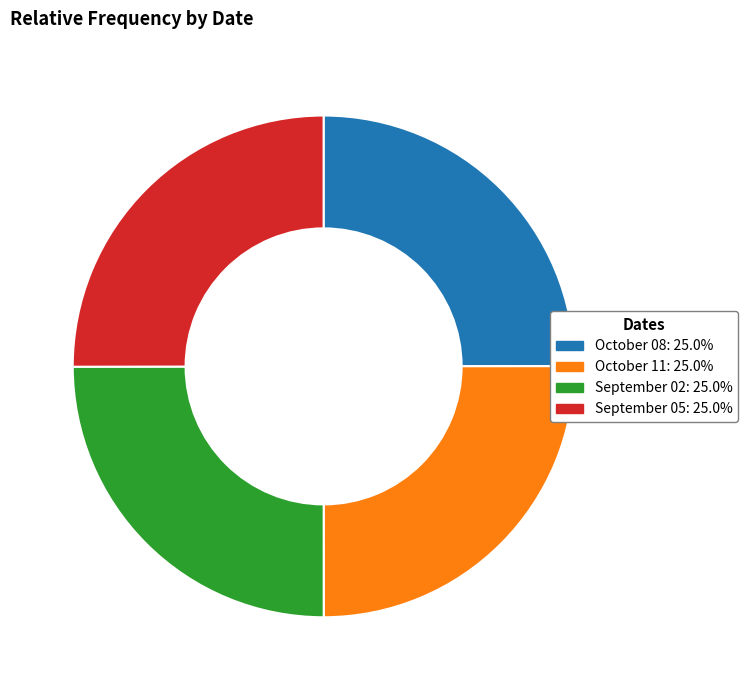

Does any single category account for the majority?

No